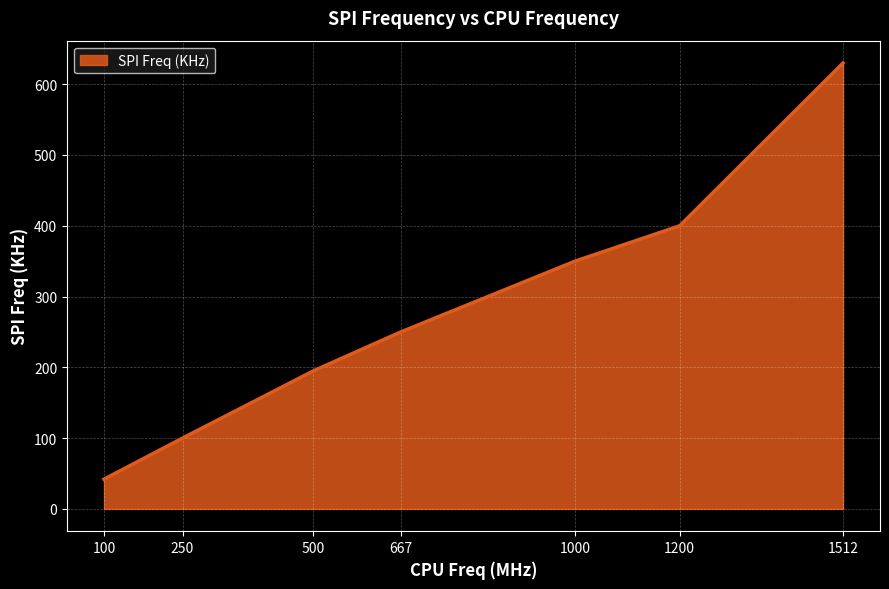

List the labels in order of value, largest first.

1512, 1200, 1000, 667, 500, 250, 100